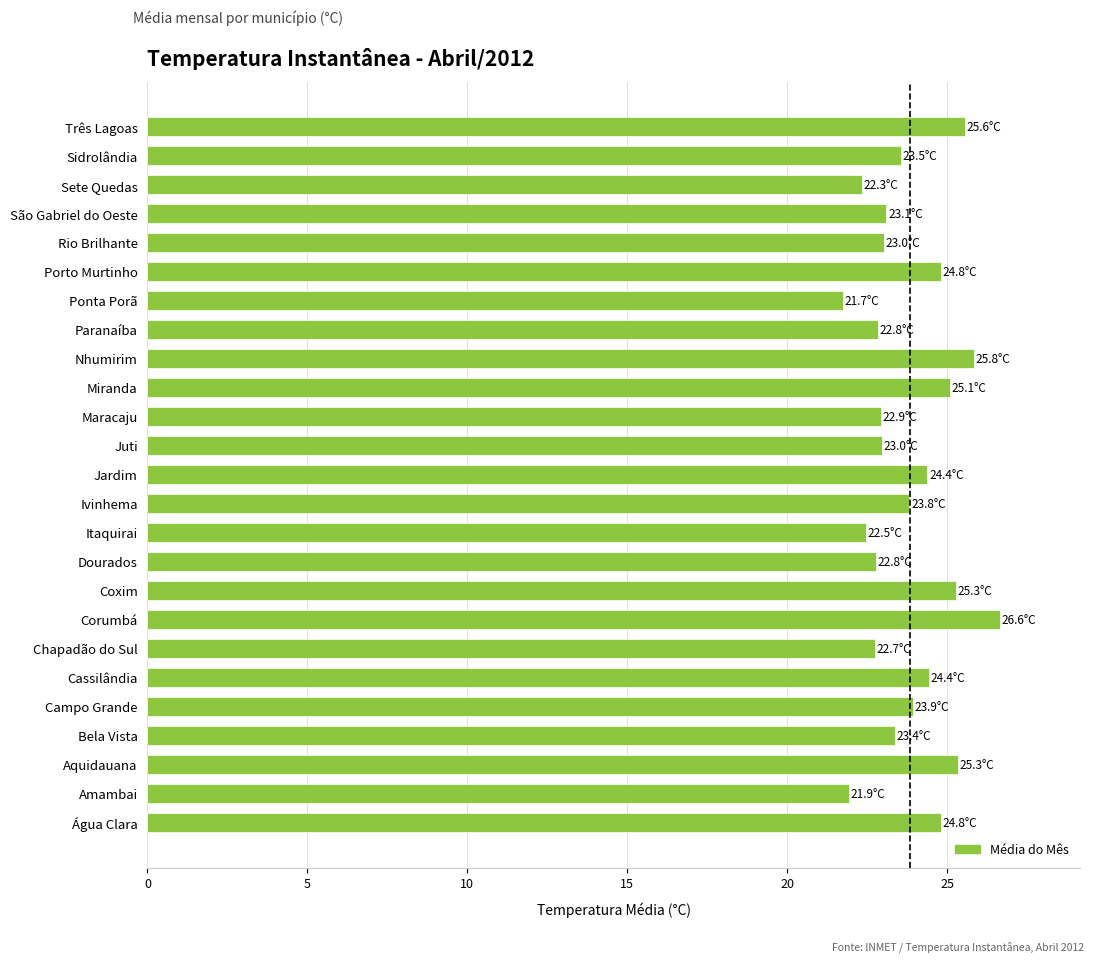

What is the average value?

23.8